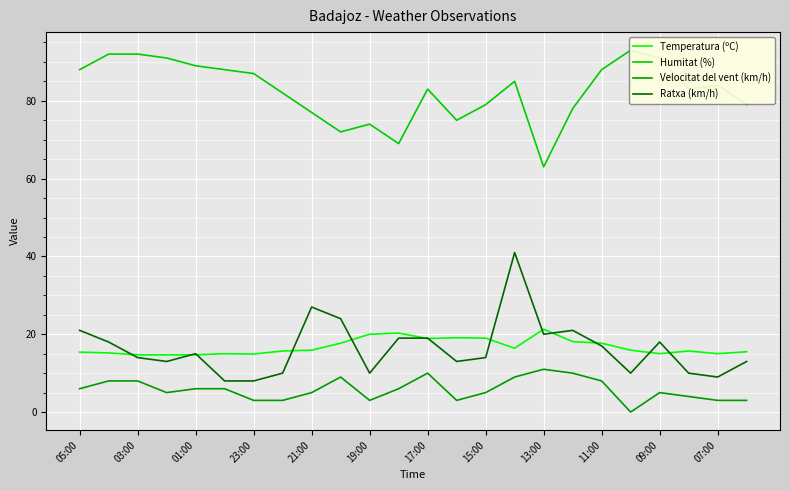

Reading right to left, list all the values displayed in this chart.

Temperatura (ºC): 15.5	15.0	15.7	15.0	15.9	17.7	18.1	21.3	16.4	19.0	19.1	18.9	20.3	20.0	17.7	15.9	15.7	14.9	15.0	14.7	14.7	14.7	15.2	15.4
Humitat (%): 79.0	84.0	83.0	91.0	93.0	88.0	78.0	63.0	85.0	79.0	75.0	83.0	69.0	74.0	72.0	77.0	82.0	87.0	88.0	89.0	91.0	92.0	92.0	88.0
Velocitat del vent (km/h): 3.0	3.0	4.0	5.0	0.0	8.0	10.0	11.0	9.0	5.0	3.0	10.0	6.0	3.0	9.0	5.0	3.0	3.0	6.0	6.0	5.0	8.0	8.0	6.0
Ratxa (km/h): 13.0	9.0	10.0	18.0	10.0	17.0	21.0	20.0	41.0	14.0	13.0	19.0	19.0	10.0	24.0	27.0	10.0	8.0	8.0	15.0	13.0	14.0	18.0	21.0